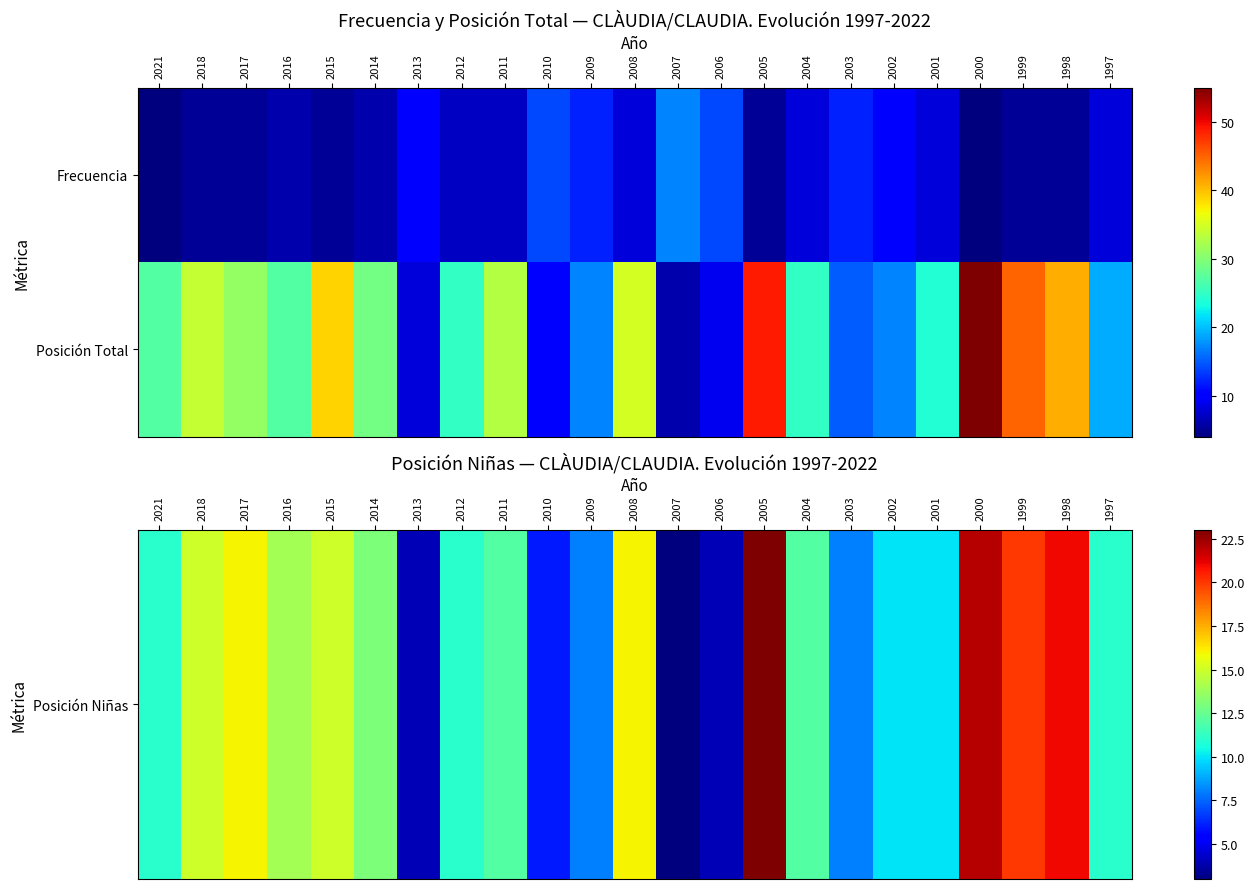

Which has a higher value, 2013 or 2012?

2012